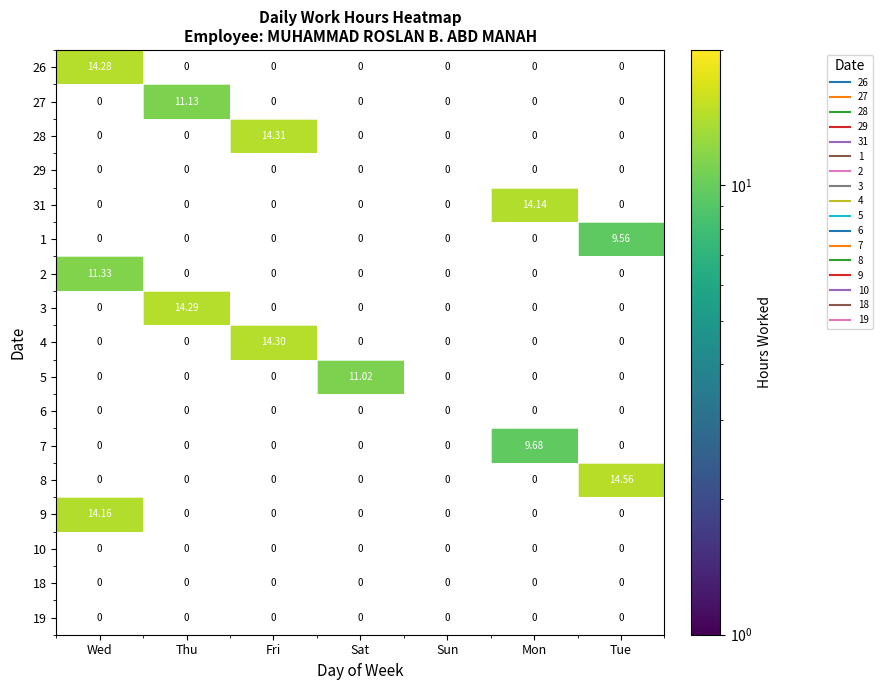

Is the value of 9 at Wed greater than the value of 7 at Fri?

Yes